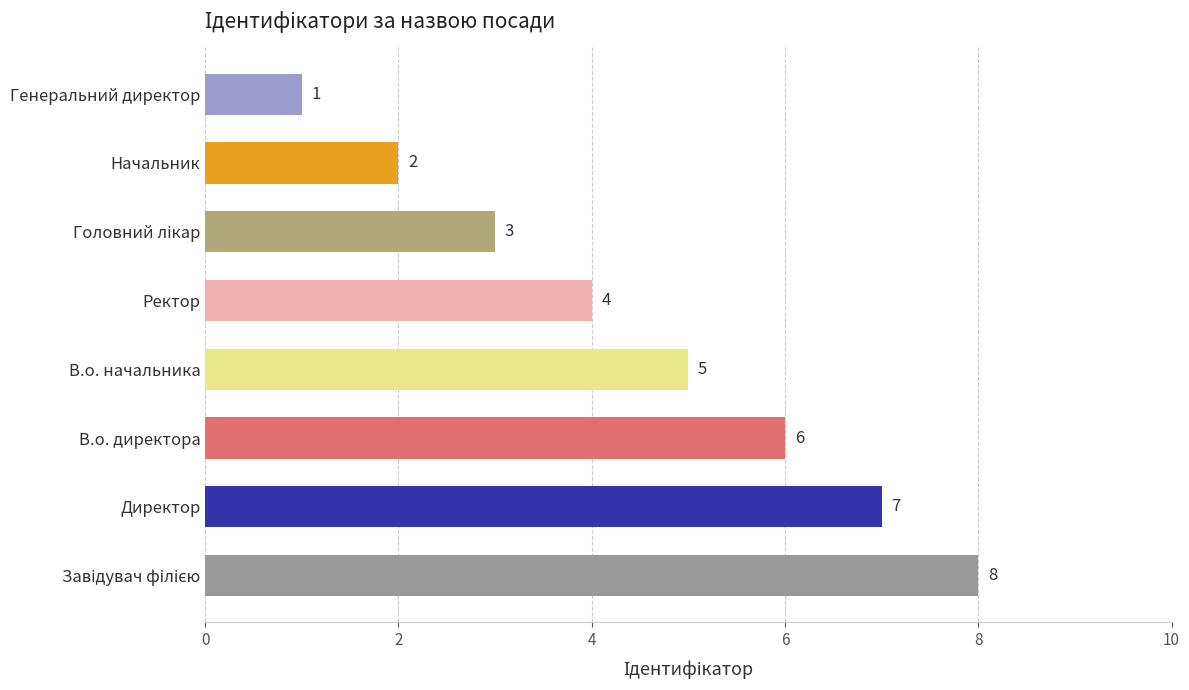

How many data points are less than 5?

4